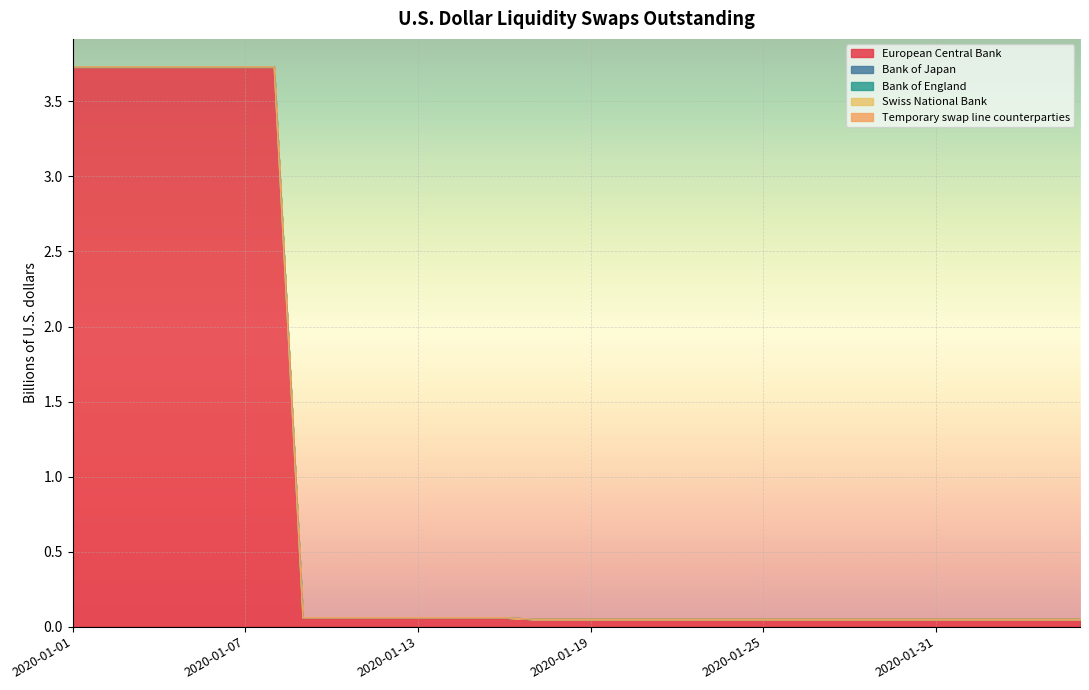

At which label is Temporary swap line counterparties closest to 0?

2020-01-01